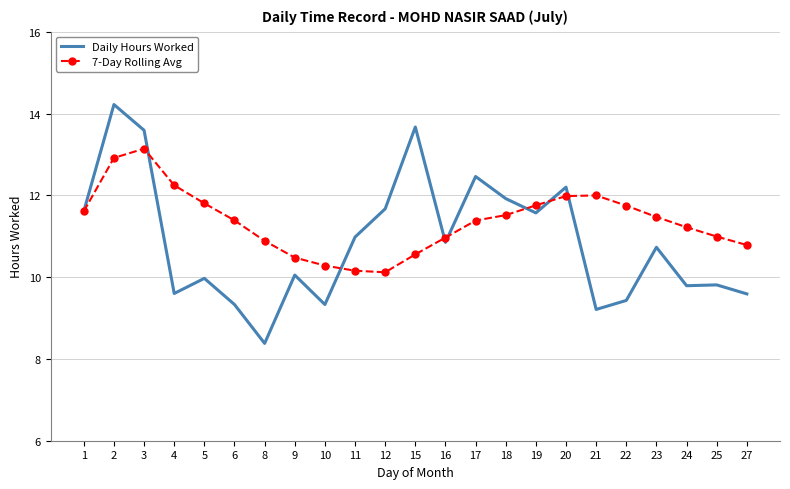

Is it true that Daily Hours Worked equals 12.5 at 17?

True